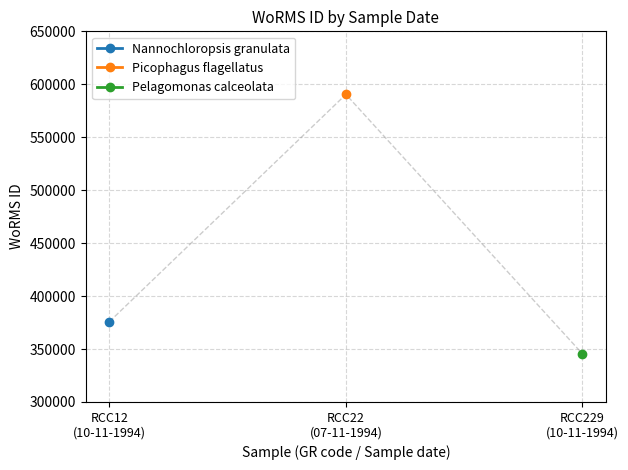

Does the chart have visible grid lines?

Yes